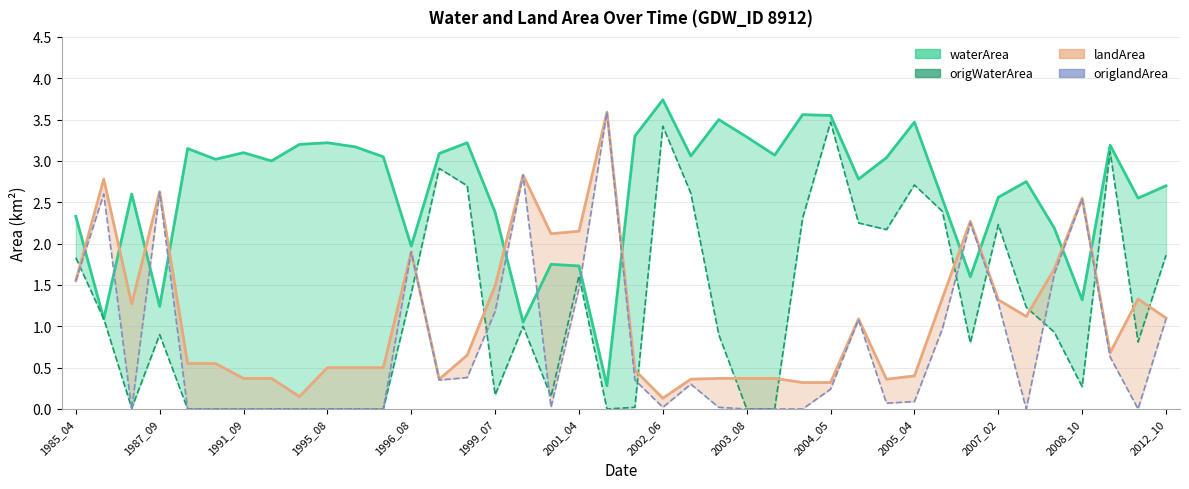

True or false: origlandArea has a value of 2.3 at 35.

False